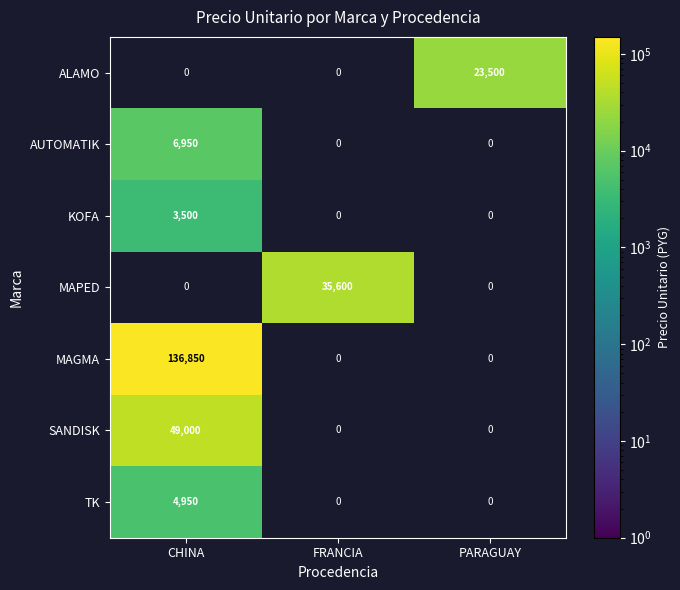

What is the total value across all series at CHINA?

201250